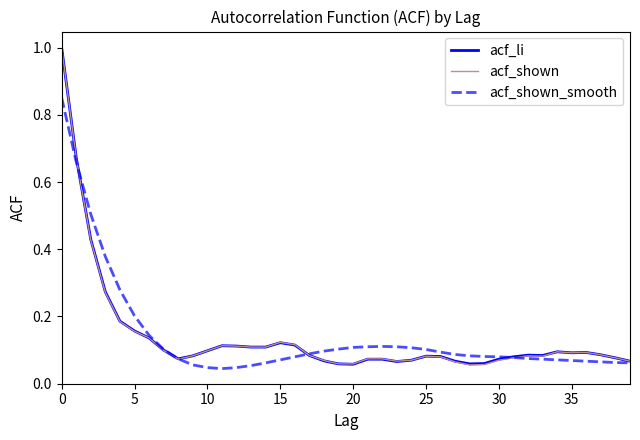

List the series in order of their overall mean, highest first.

acf_shown_smooth, acf_li, acf_shown